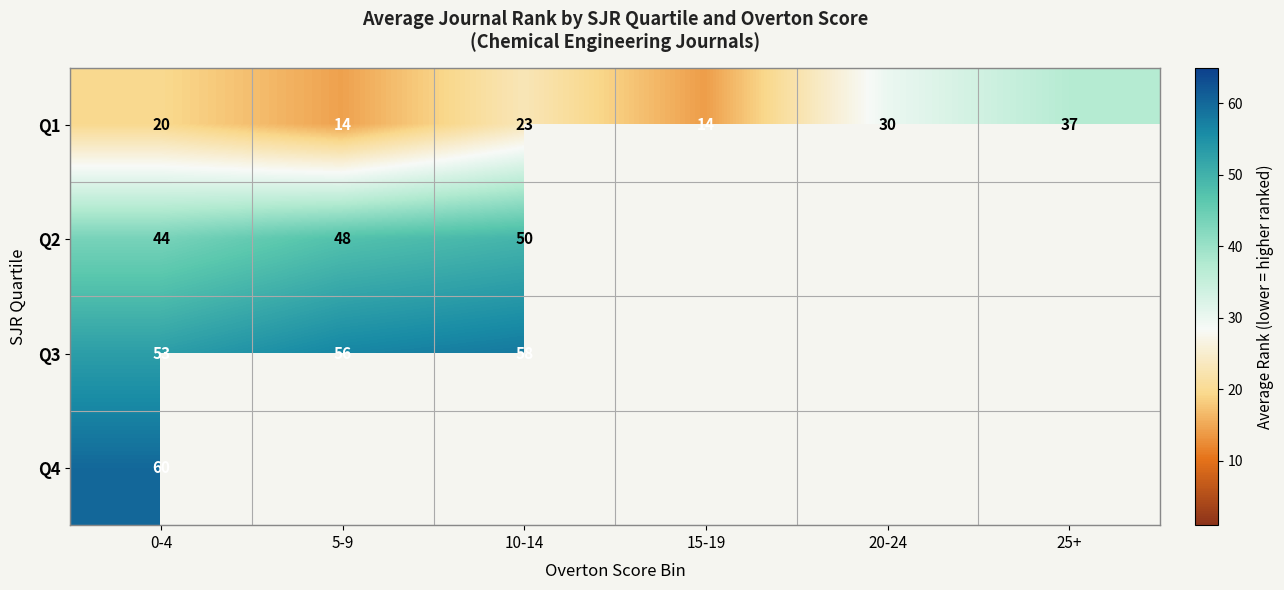

True or false: Q2 has a value of 11.9 at 5-9.

False